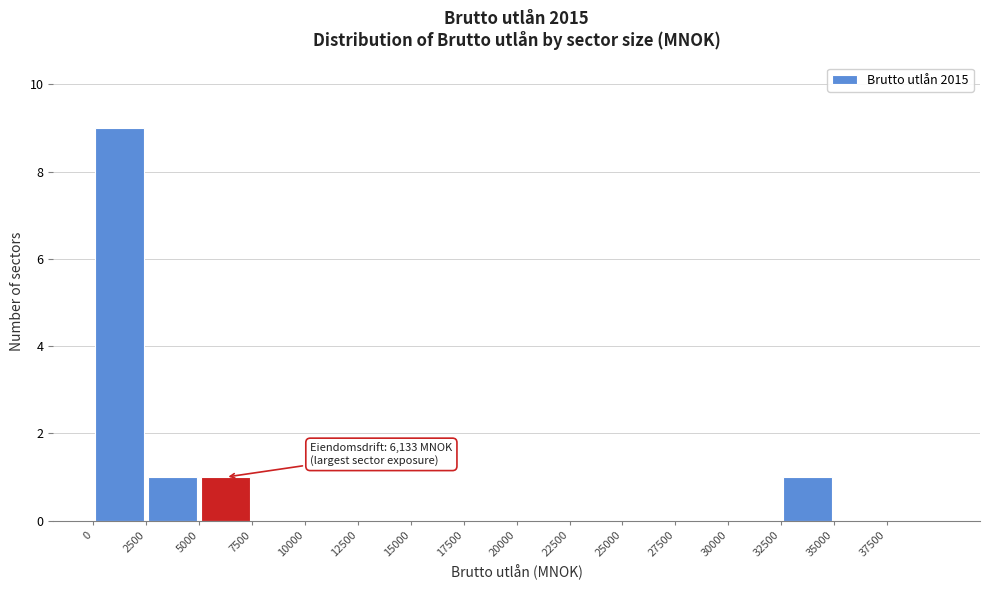

Which range on the x-axis has the tallest bar?

0 to 2500